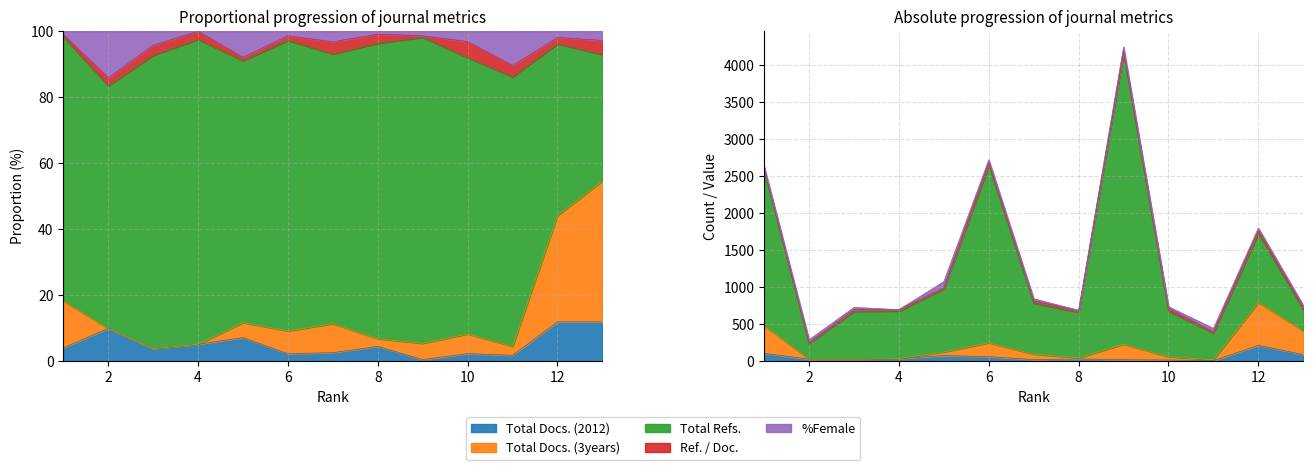

Between 1 and 11, which is larger?

1